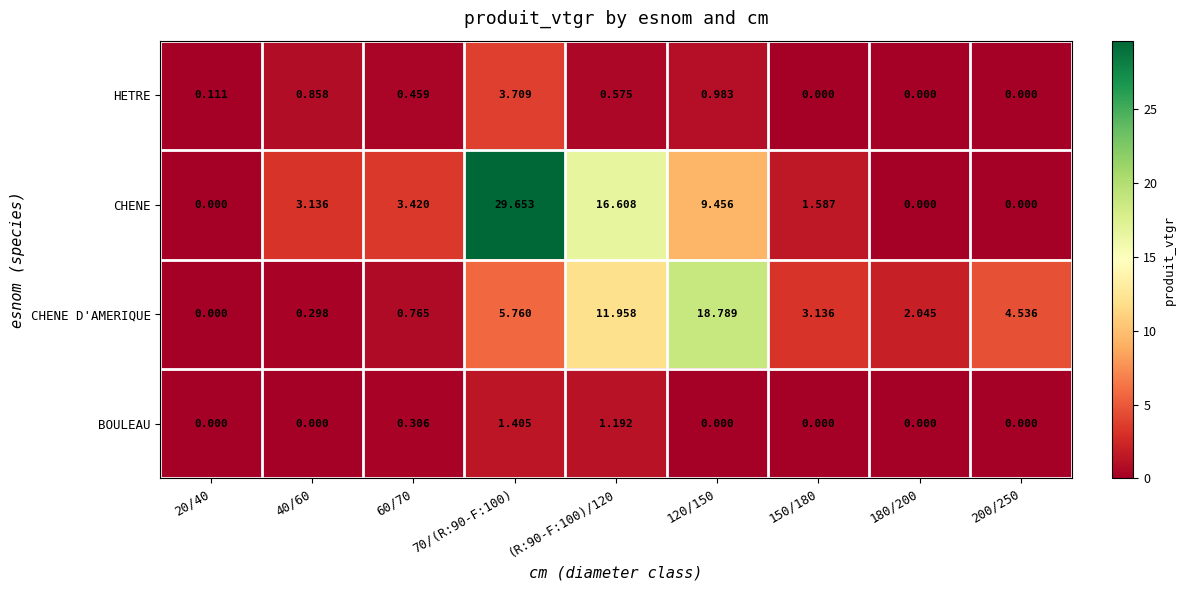

How many values in BOULEAU are above zero?

3